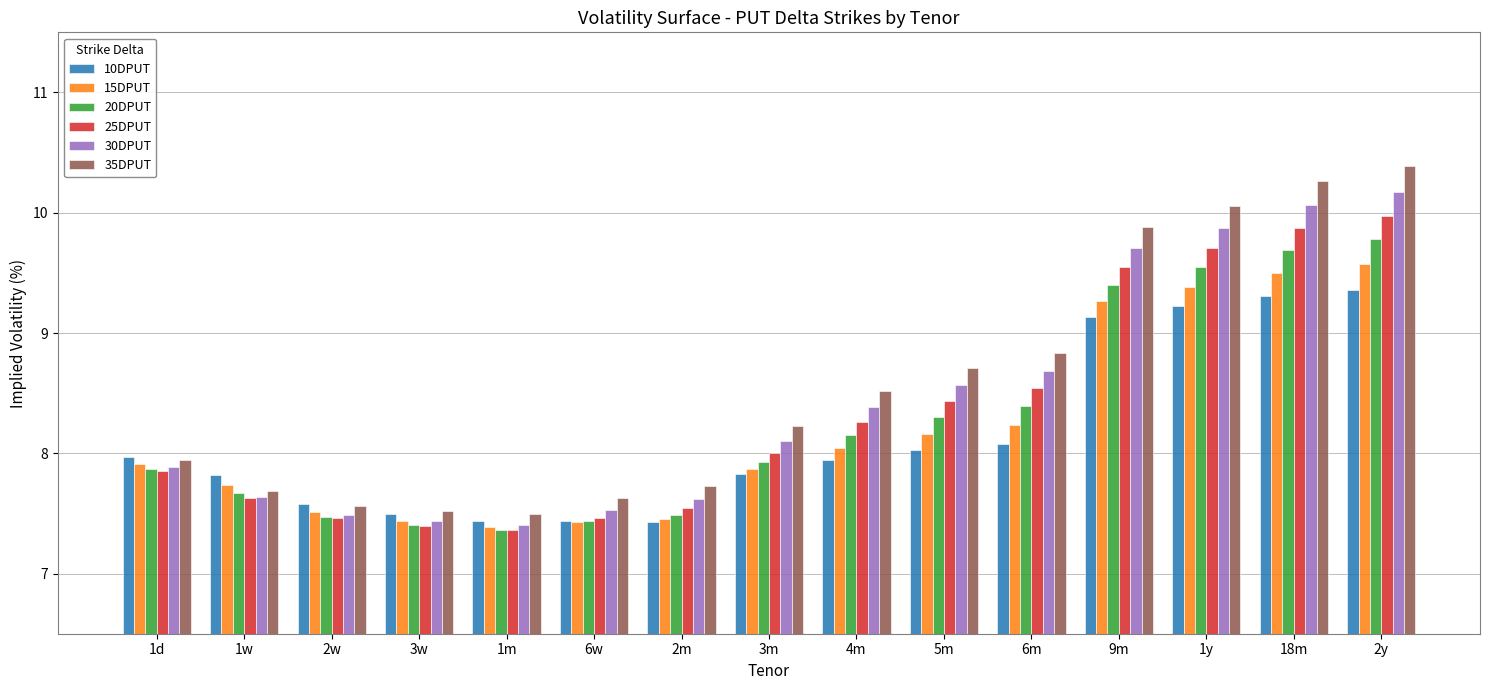

Where is 15DPUT nearest to the value 8?

4m